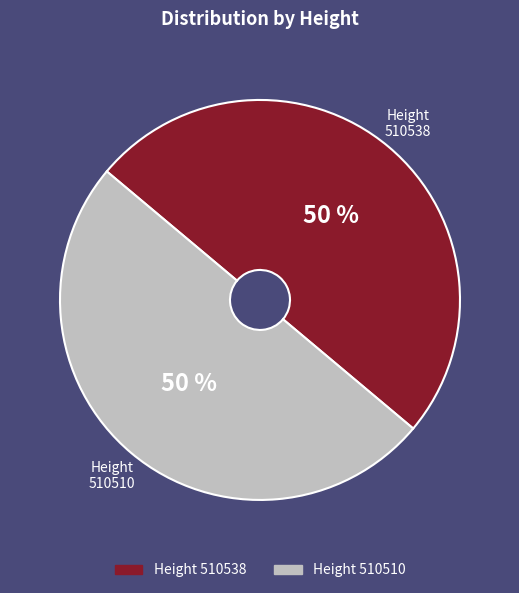

To the nearest percent, what is the average slice percentage?

50%